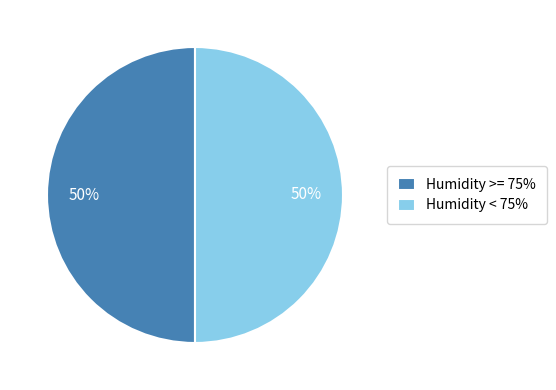

To the nearest percent, what percentage of the pie is Humidity < 75%?

50%